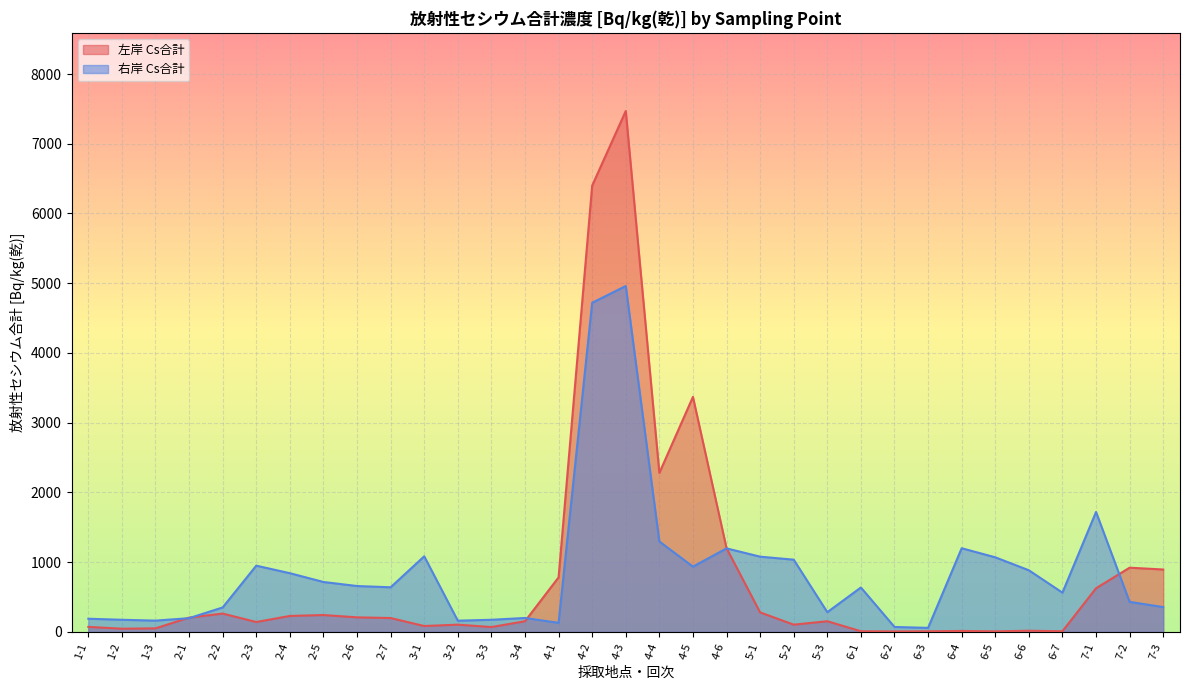

Rank the categories by value from highest to lowest.

4-3, 4-2, 4-5, 4-4, 4-6, 7-2, 7-3, 4-1, 7-1, 5-1, 2-2, 2-5, 2-4, 2-6, 2-1, 2-7, 3-4, 5-3, 2-3, 3-2, 5-2, 3-1, 1-1, 3-3, 1-3, 1-2, 6-6, 6-4, 6-1, 6-7, 6-3, 6-5, 6-2